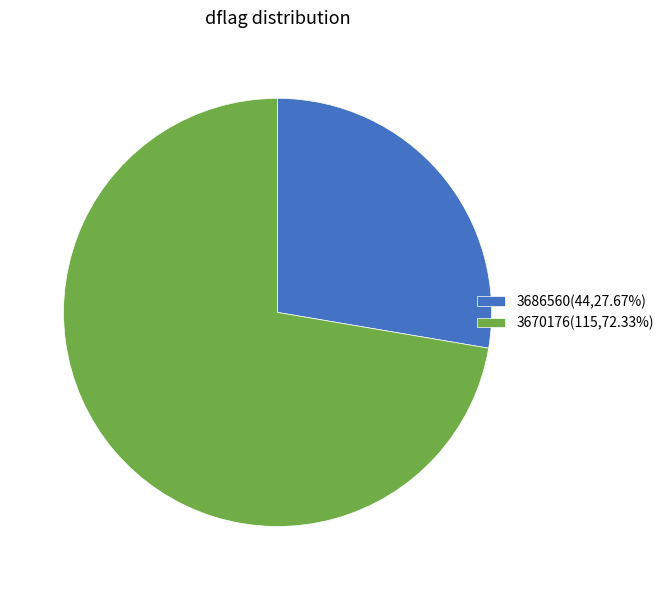

Is there a majority slice in this chart?

Yes